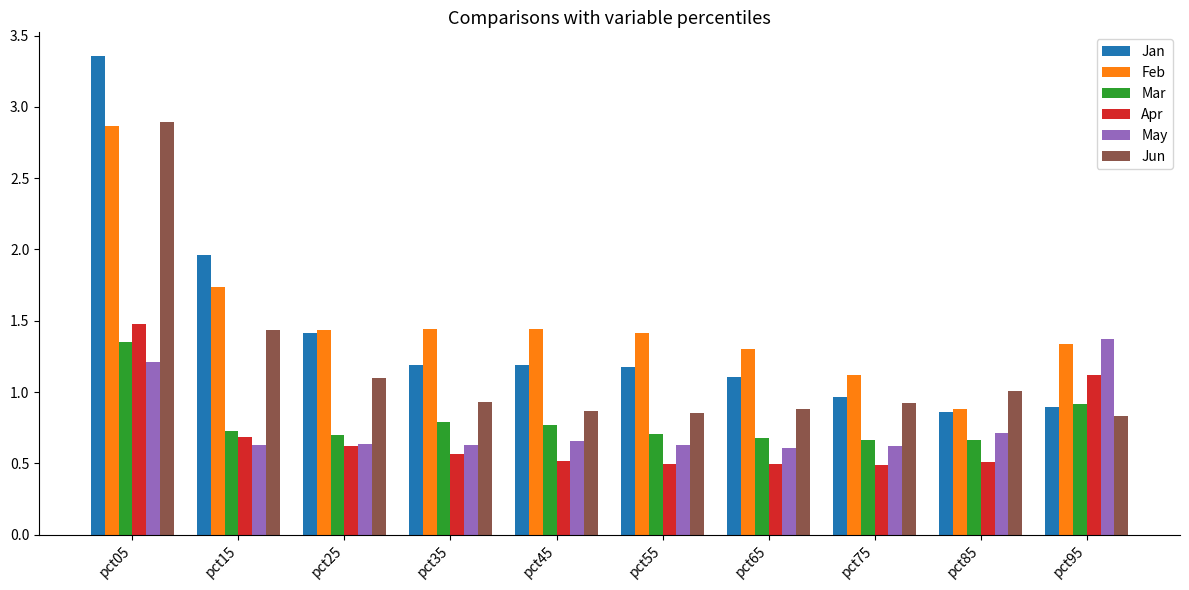

Read the Jan value at pct65.

1.1